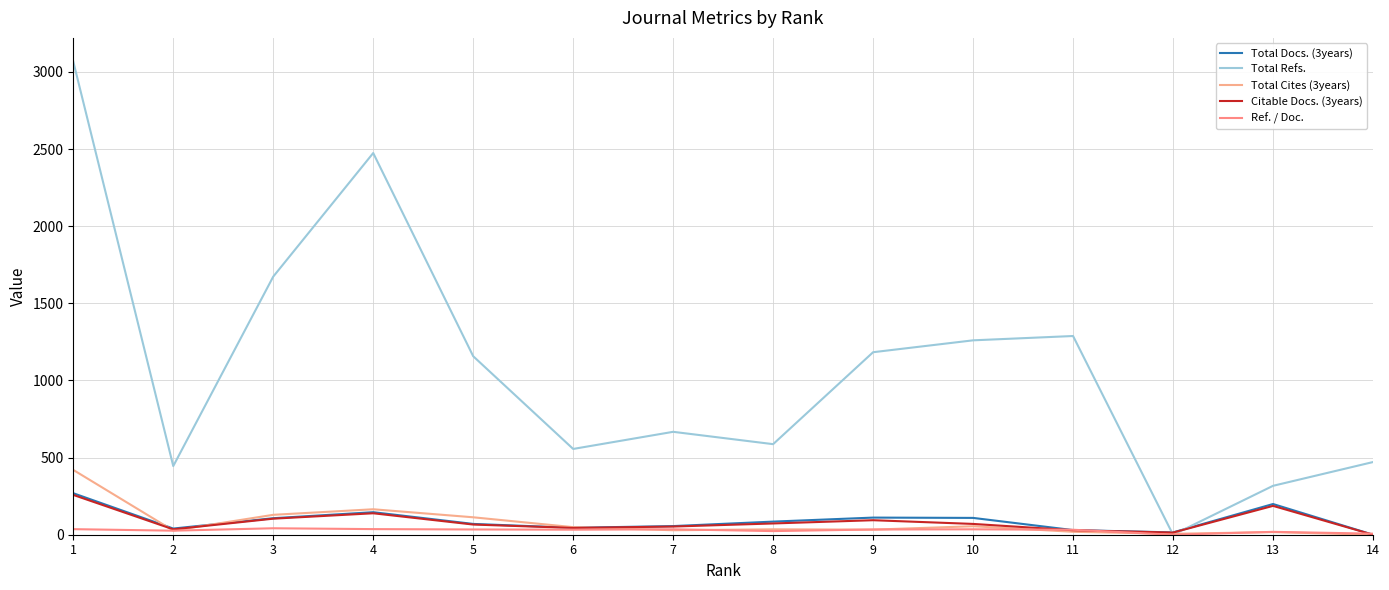

Where is the first local maximum for Citable Docs. (3years)?

4